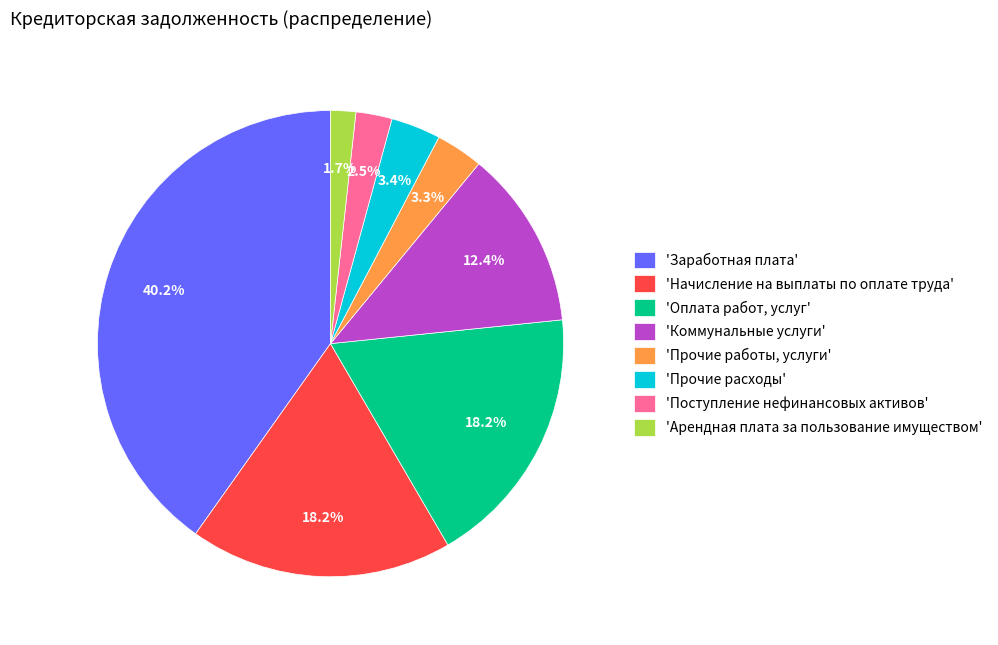

How many slices are in this pie chart?

8